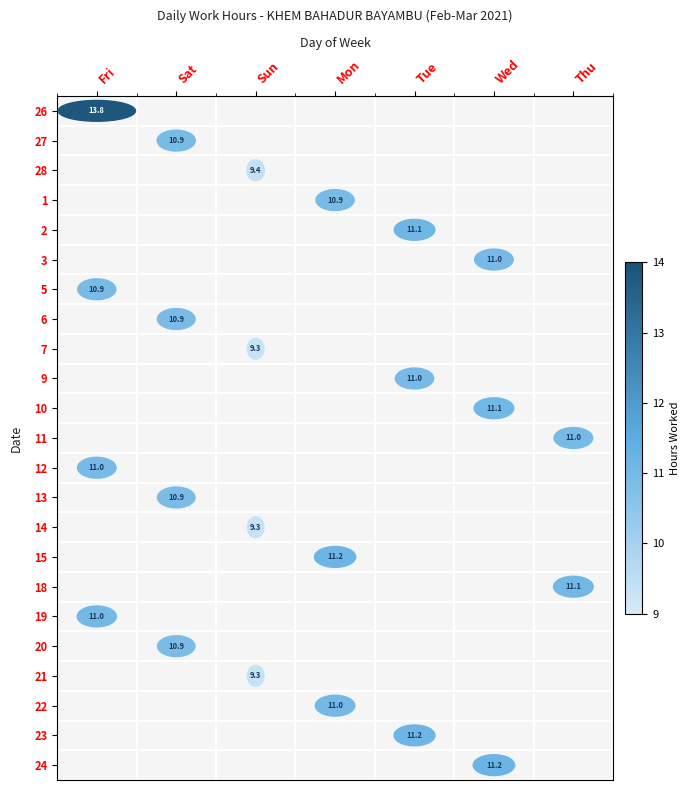

At which category does the chart reach its minimum across all series?

Sun